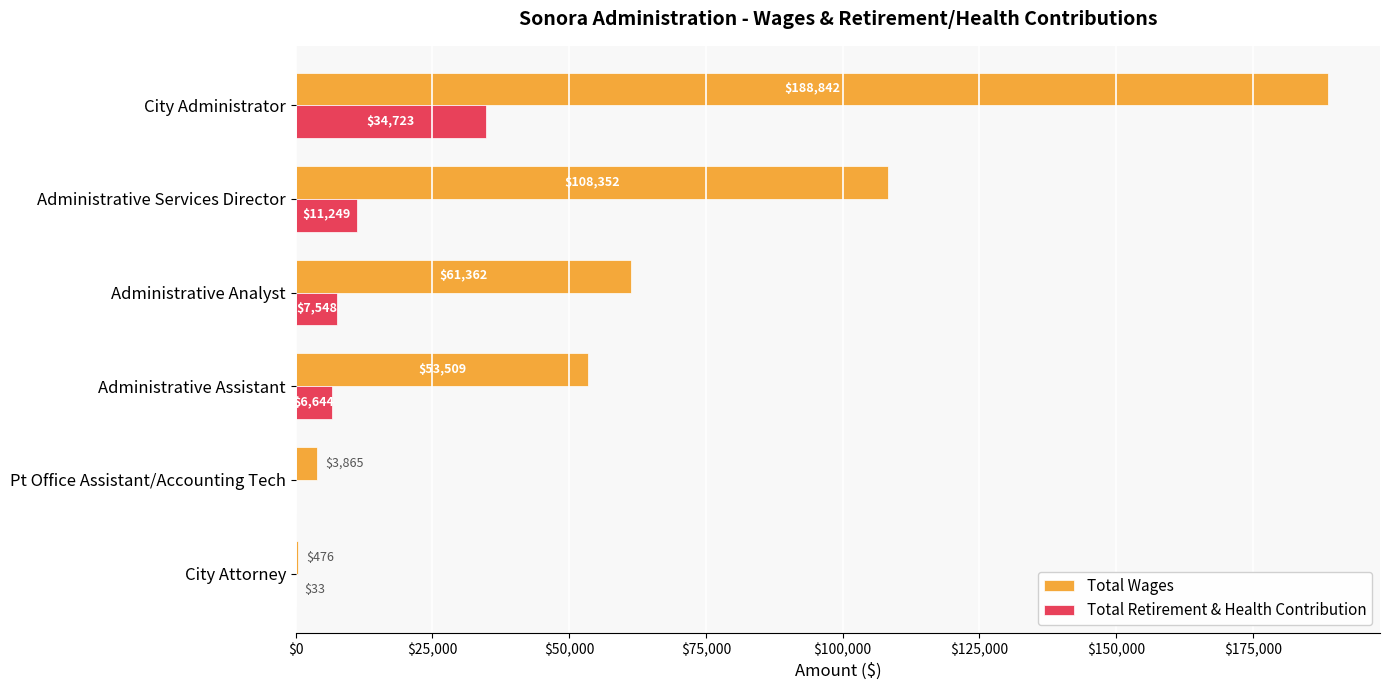

True or false: Total Wages has a value of 159651 at Administrative Services Director.

False